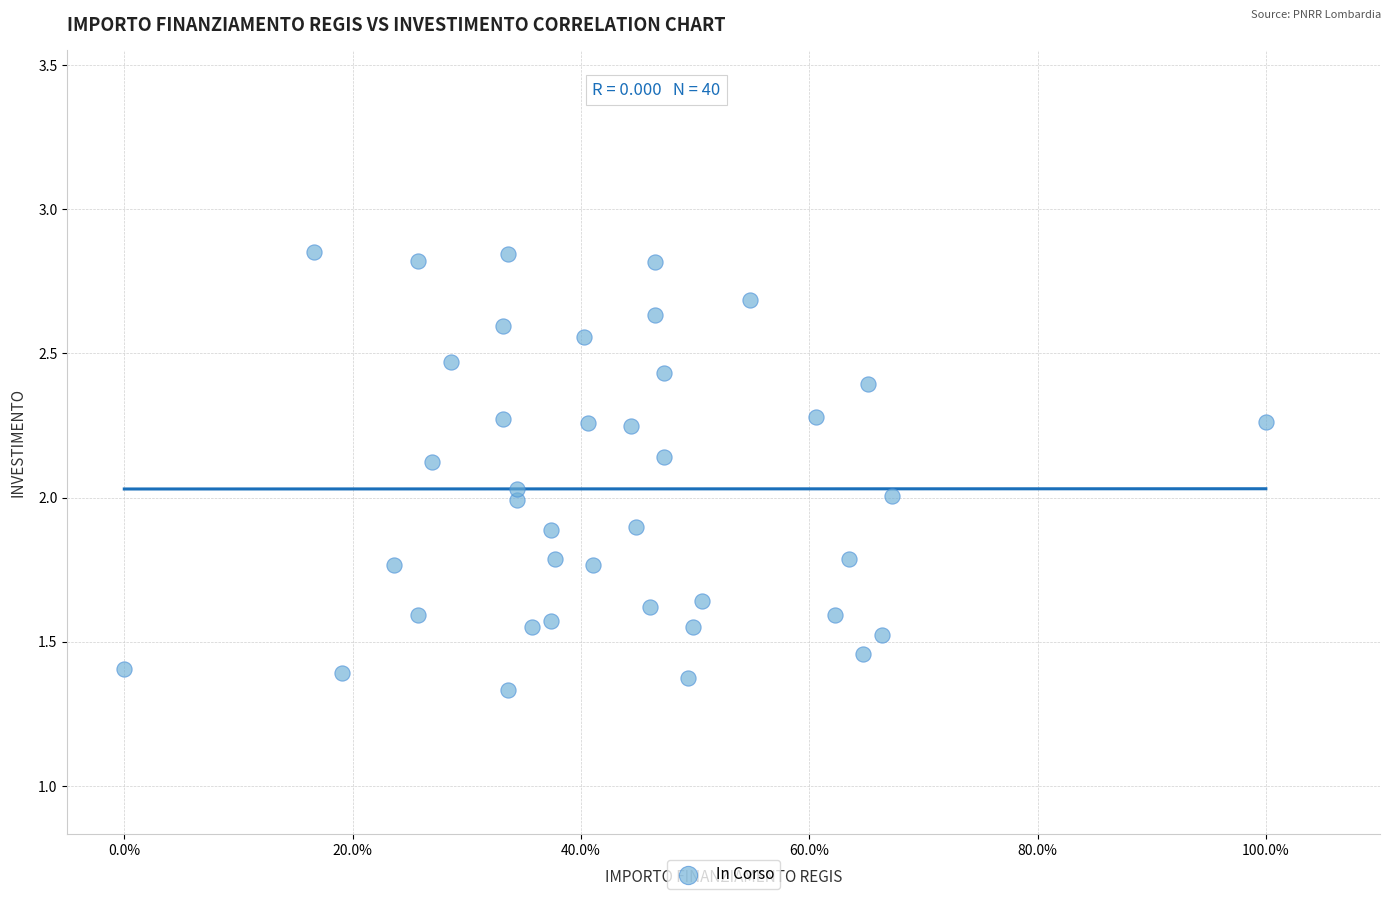

What is the range of X values (max minus min)?

1.0